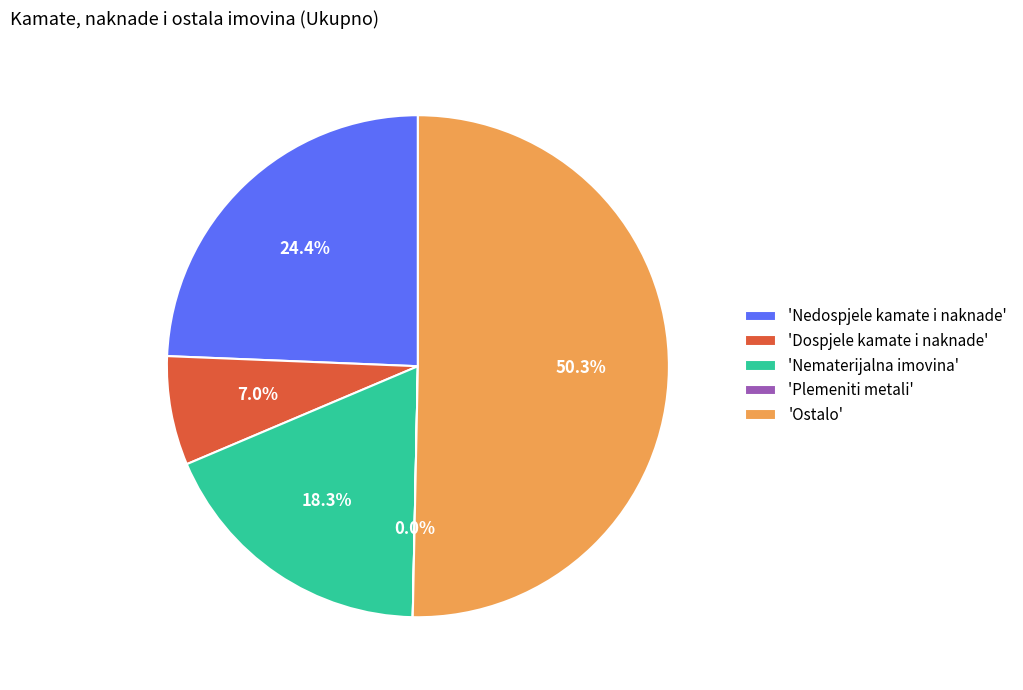

What portion of the pie excludes 'Nematerijalna imovina'?

81.7%